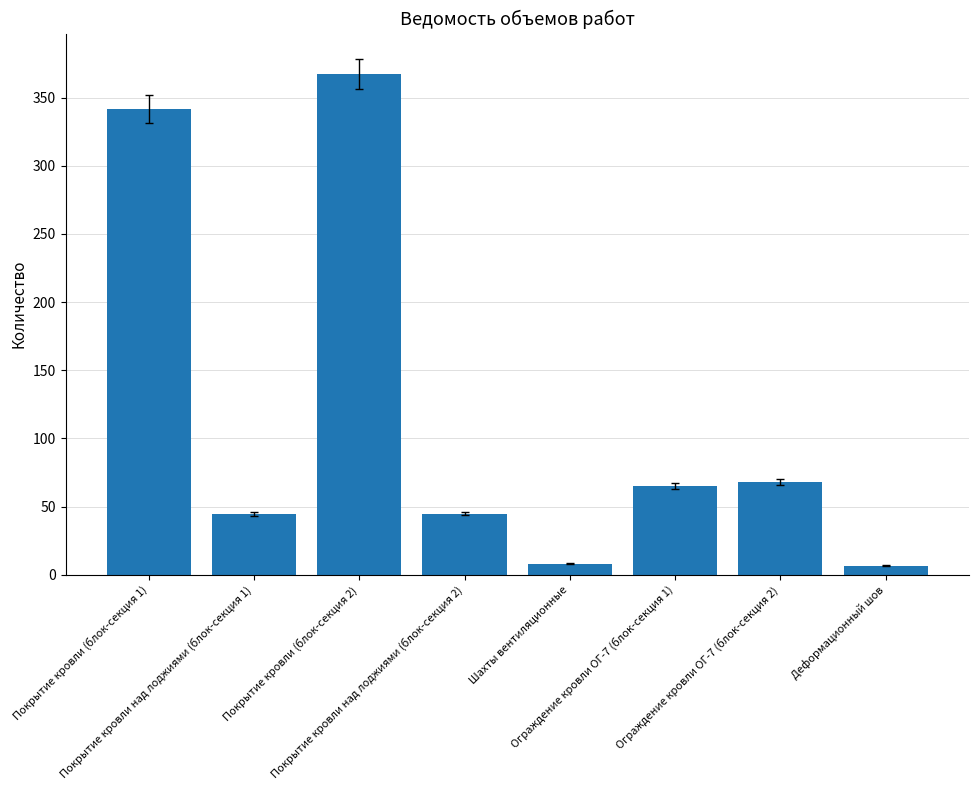

What is the sum of the values at Деформационный шов and Покрытие кровли над лоджиями (блок-секция 1)?

51.0